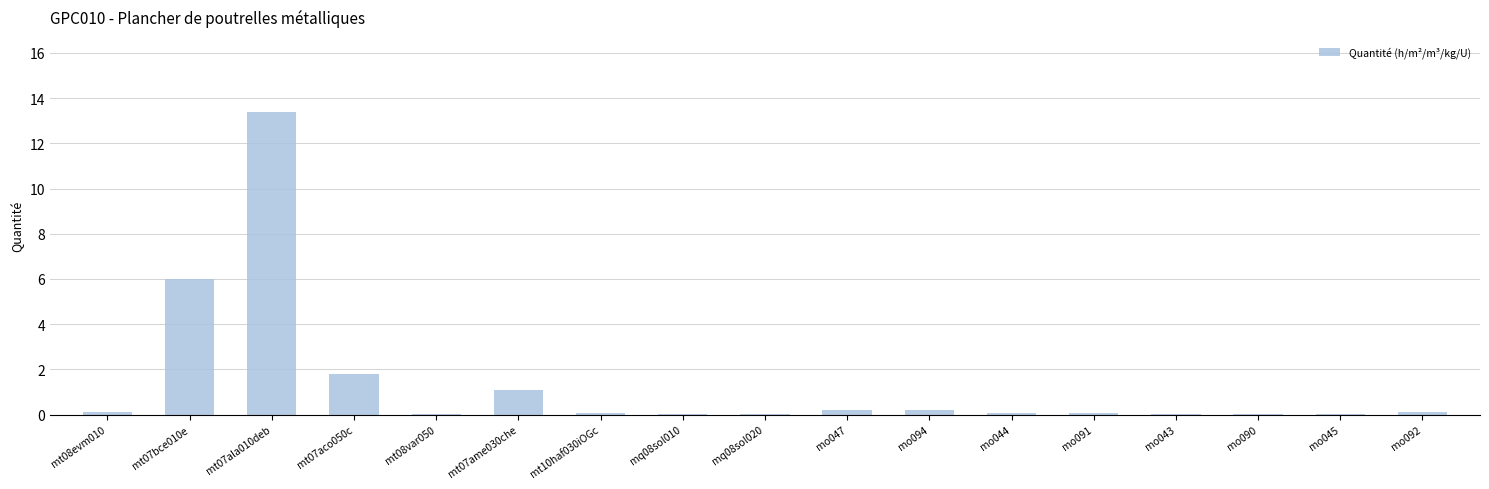

What is the average value?

1.4